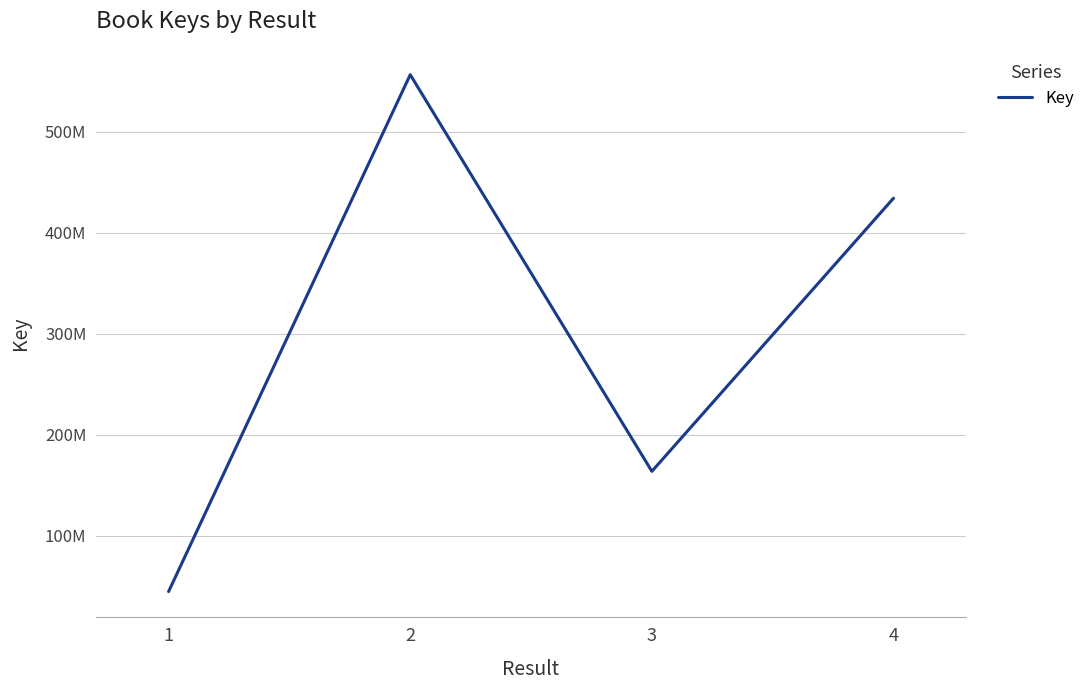

Is this an area chart (filled region under the line)?

No